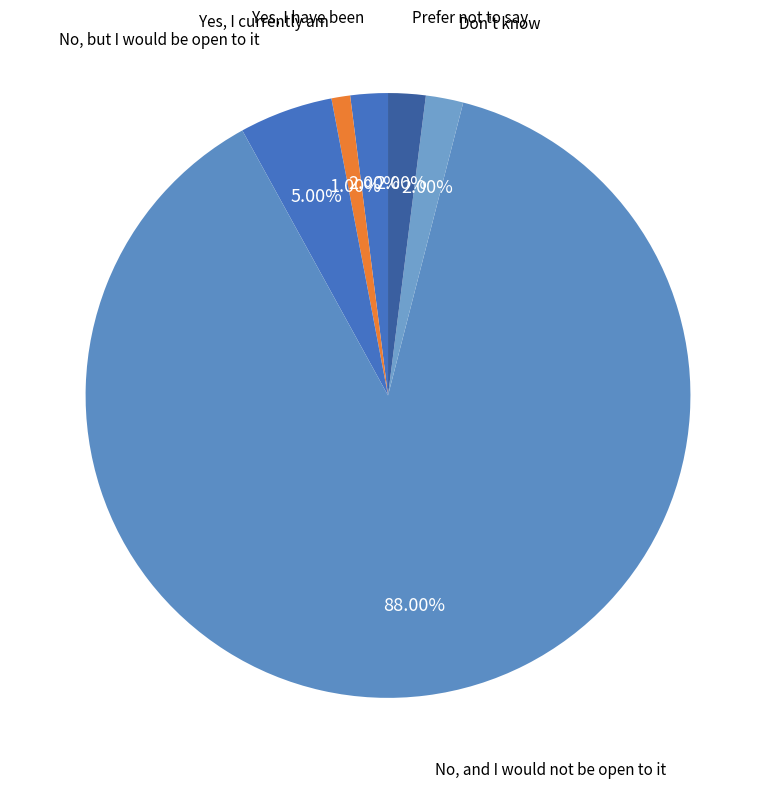

The No, and I would not be open to it slice represents 76% of the pie. True or false?

False